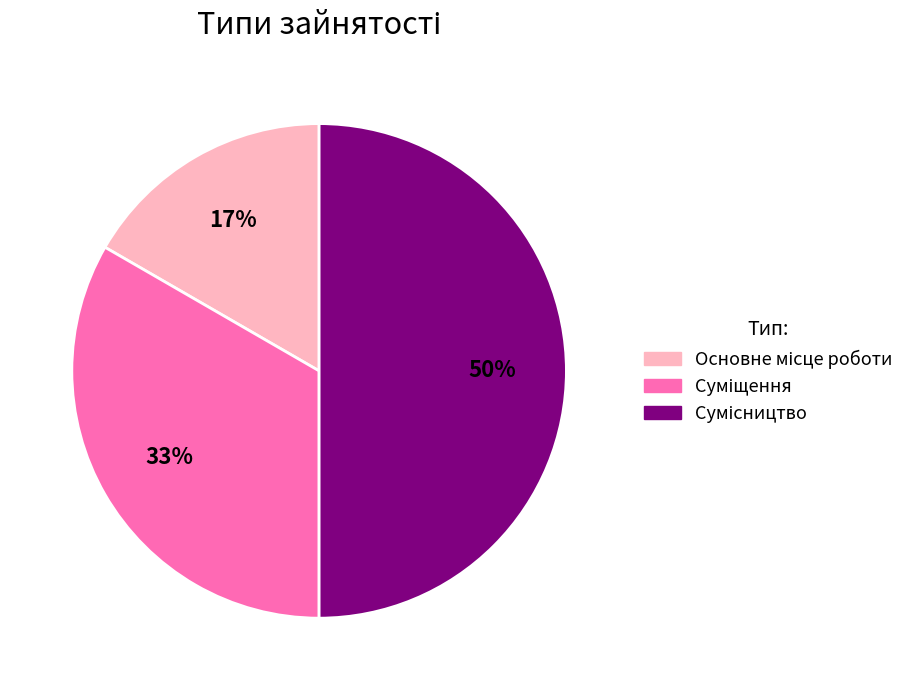

To the nearest percent, what is the average slice percentage?

33%